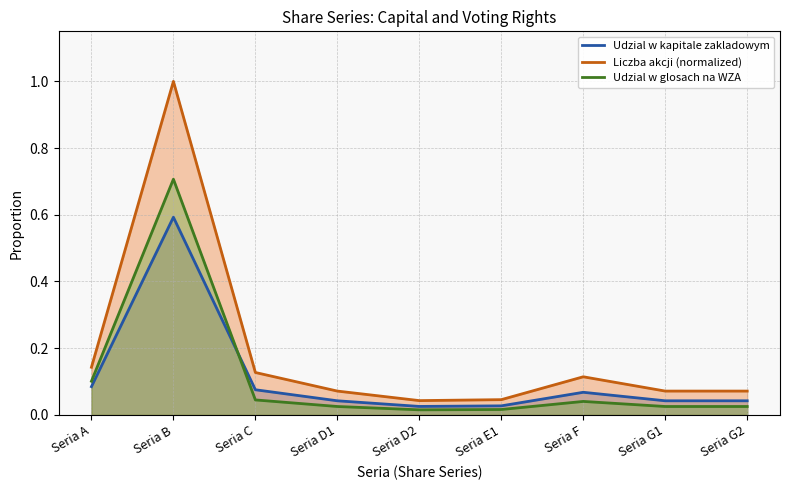

Which has a higher value, Seria G2 or Seria E1?

Seria G2